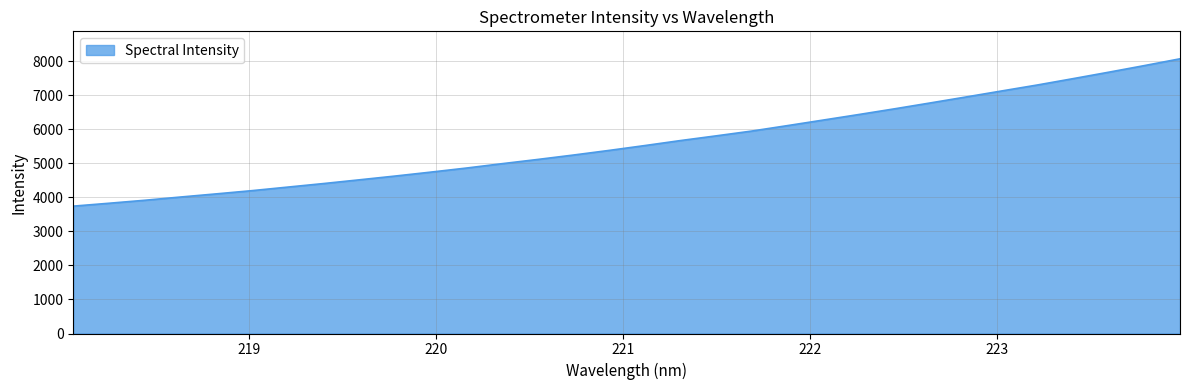

What is the smallest value displayed?

3741.9